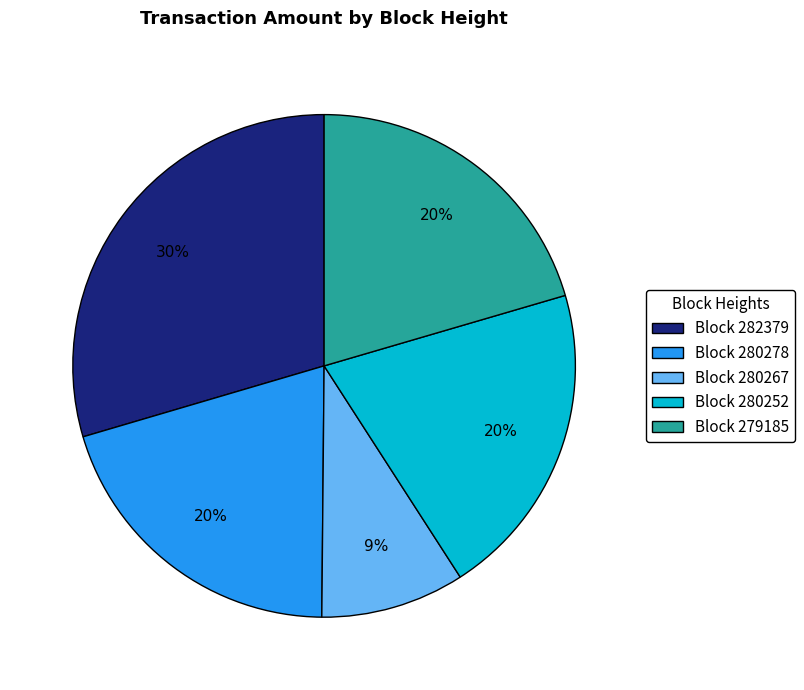

The Block 280267 slice represents 20% of the pie. True or false?

False